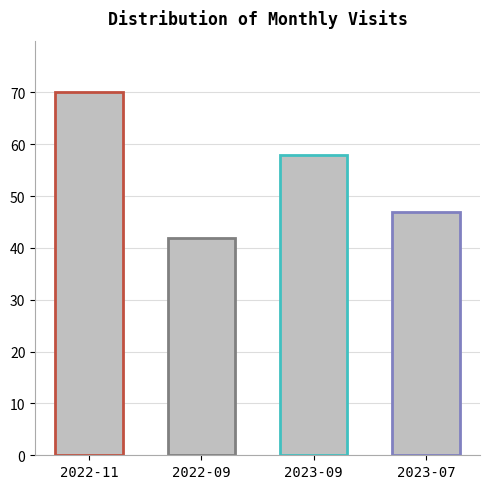

Where does the data first go above 58?

2022-11